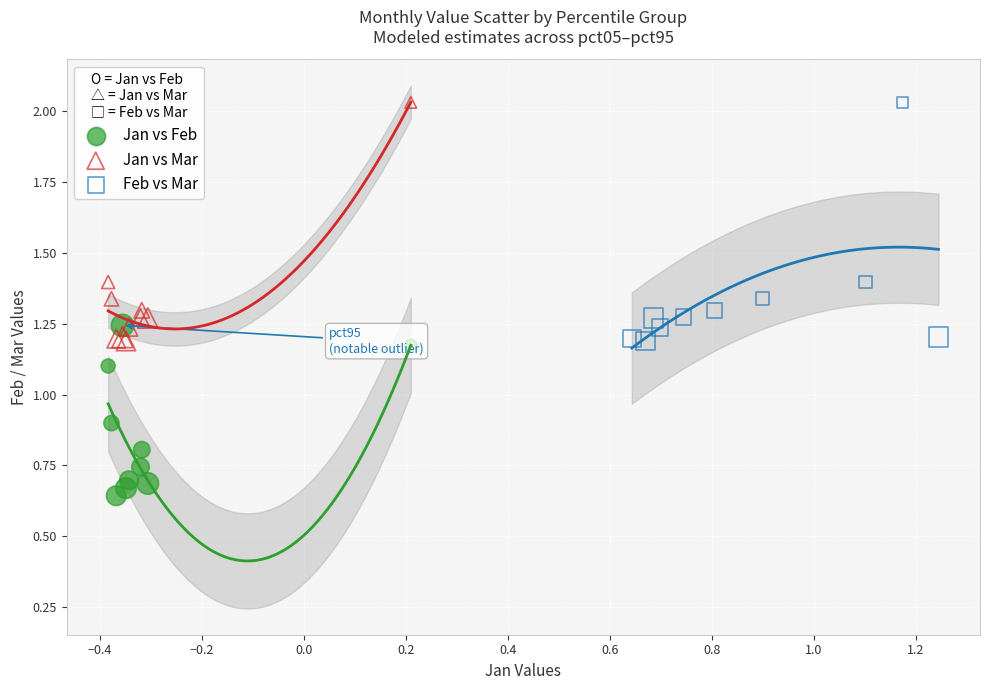

Which series contains the lowest Y value?

Jan vs Feb